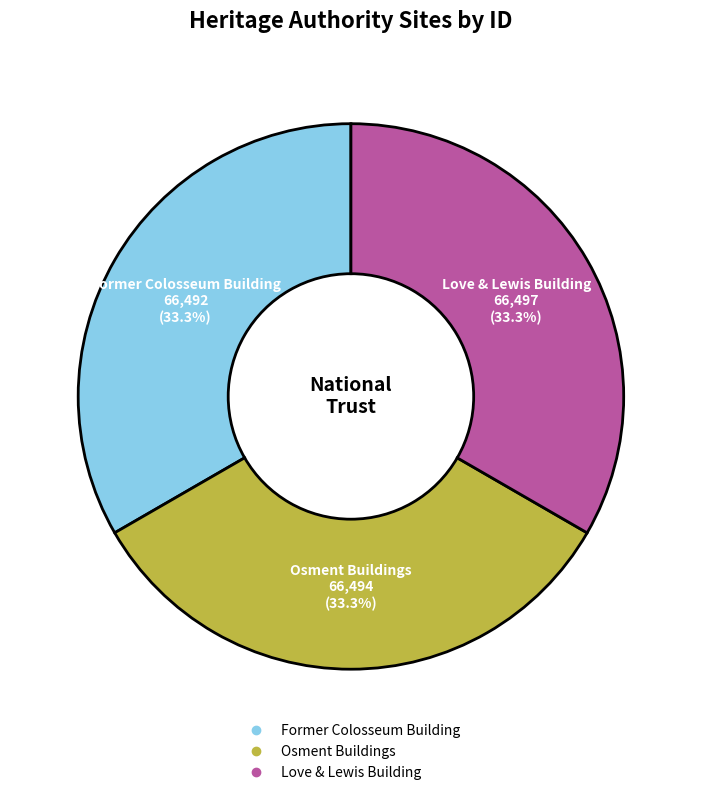

To the nearest percent, what percentage of the pie is Former Colosseum Building?

33%